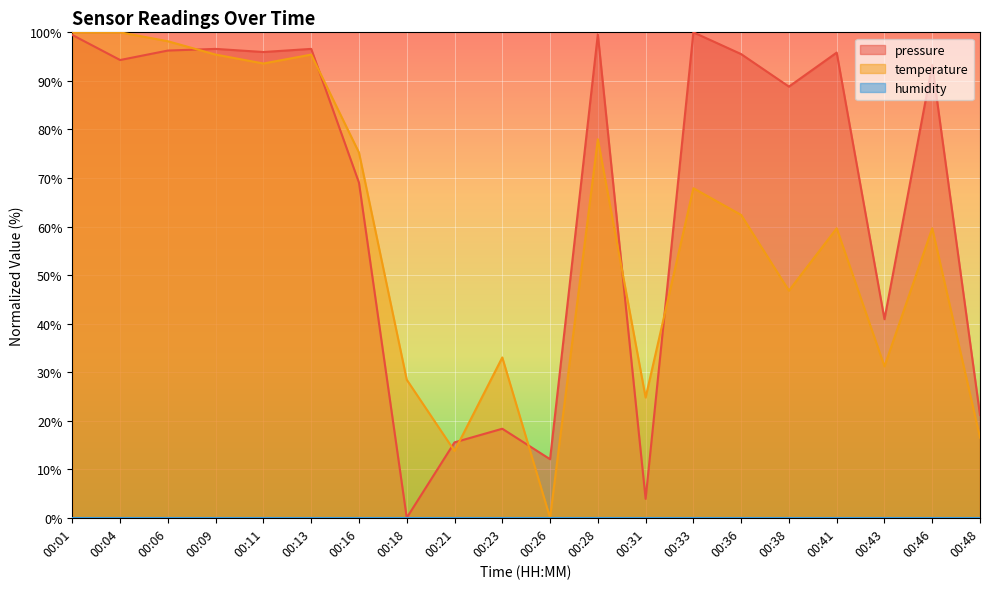

What is the sum of the pressure values at 00:48 and 00:33?

121.2